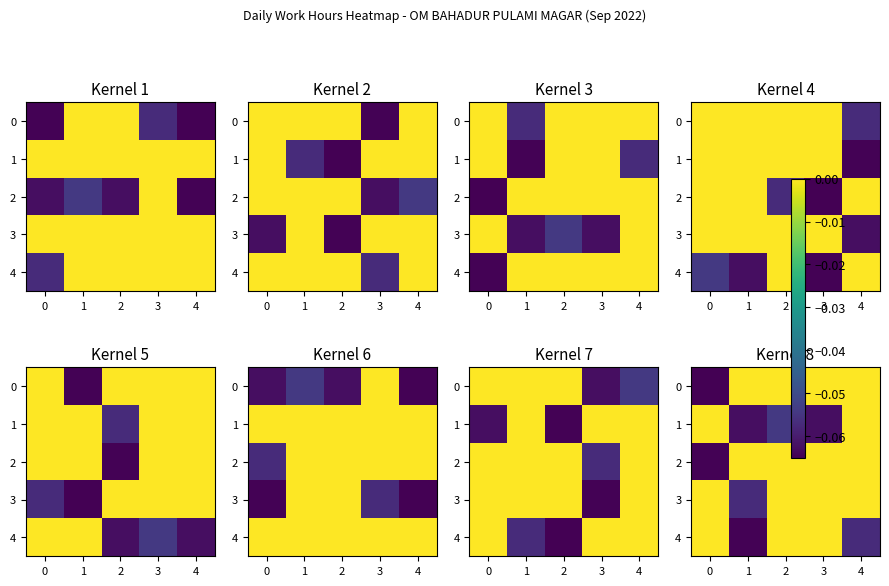

The value of 1 at 1 is -0.1. True or false?

False